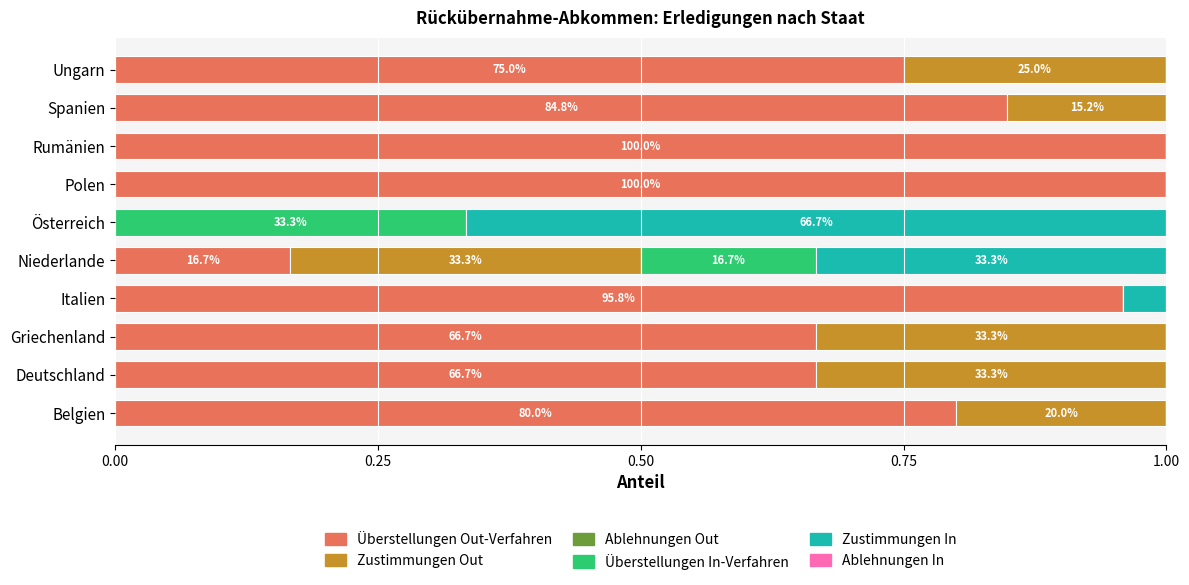

The Überstellungen Out-Verfahren series shows 0.8 at Ungarn. True or false?

True